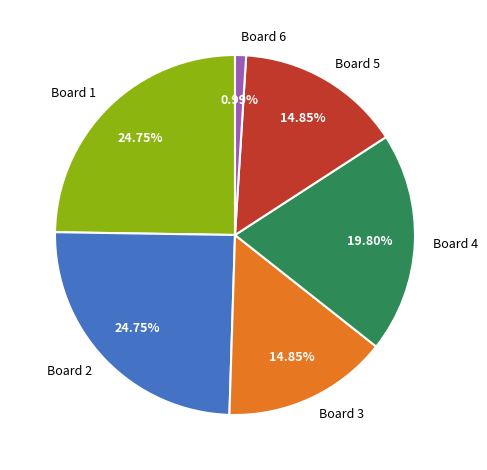

What is the ratio of the value at Board 5 to the value at Board 1?

0.6